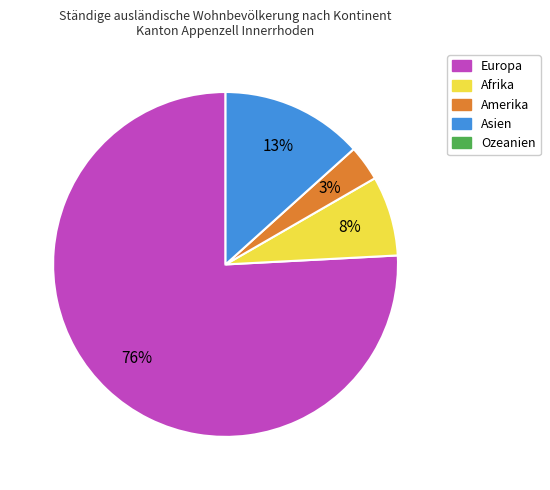

Does any single category account for the majority?

Yes